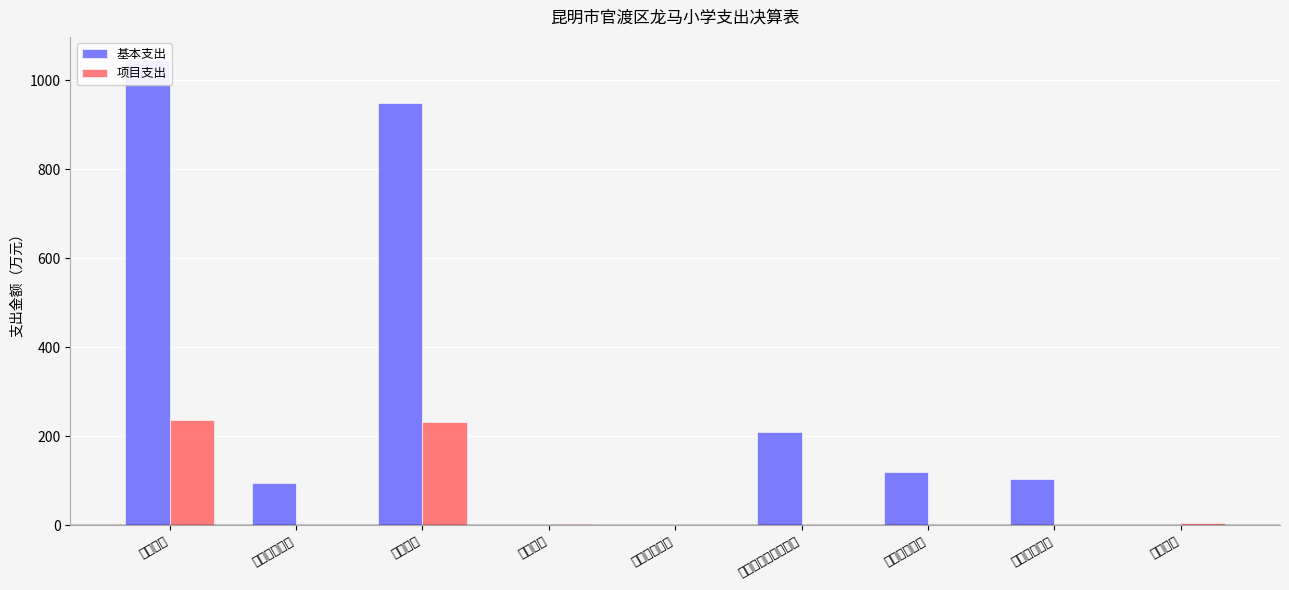

How many data points in 项目支出 are above 0?

5